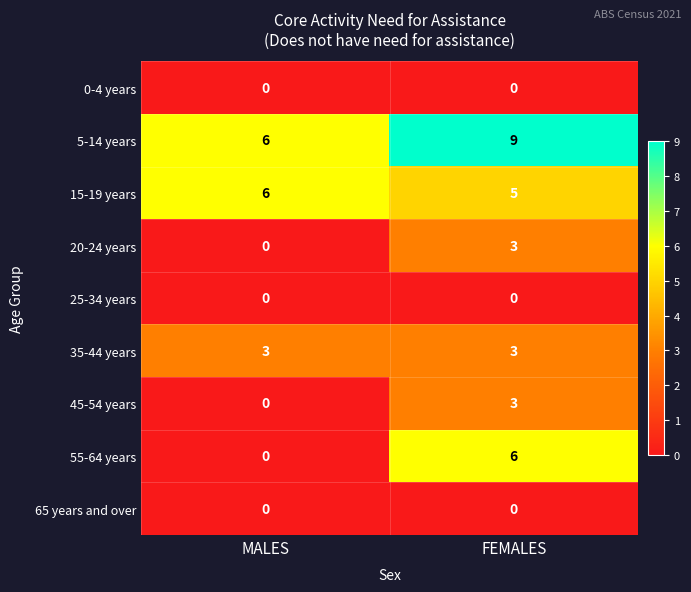

True or false: 35-44 years has a value of 2 at FEMALES.

False